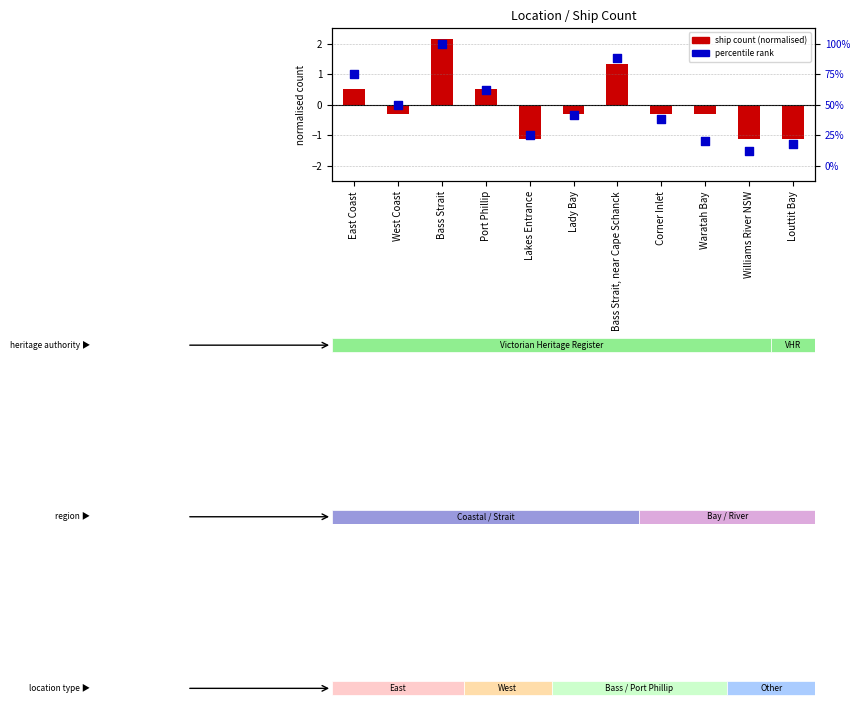

Which series contains the highest Y value?

ship count (normalised)